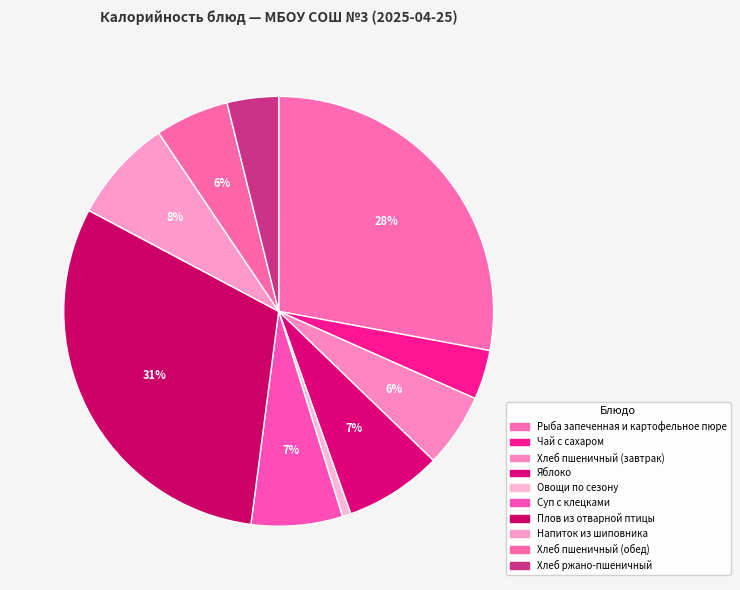

How many segments does this pie chart have?

10